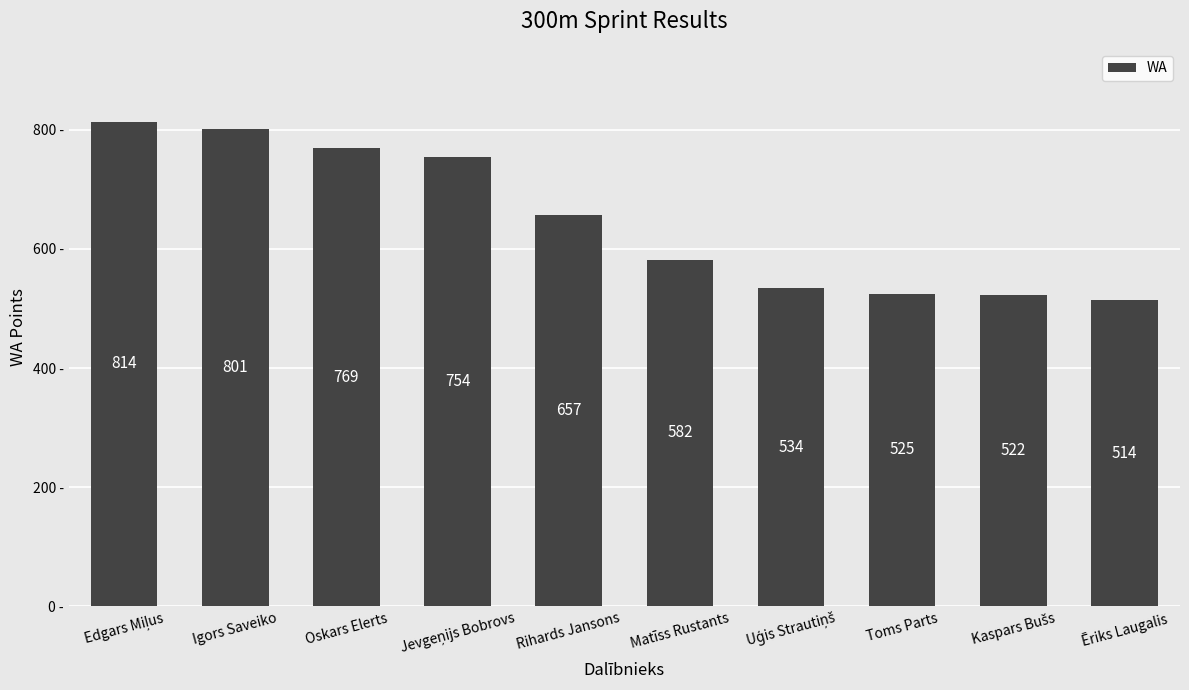

Read the value at Igors Saveiko, to the nearest 50.

800